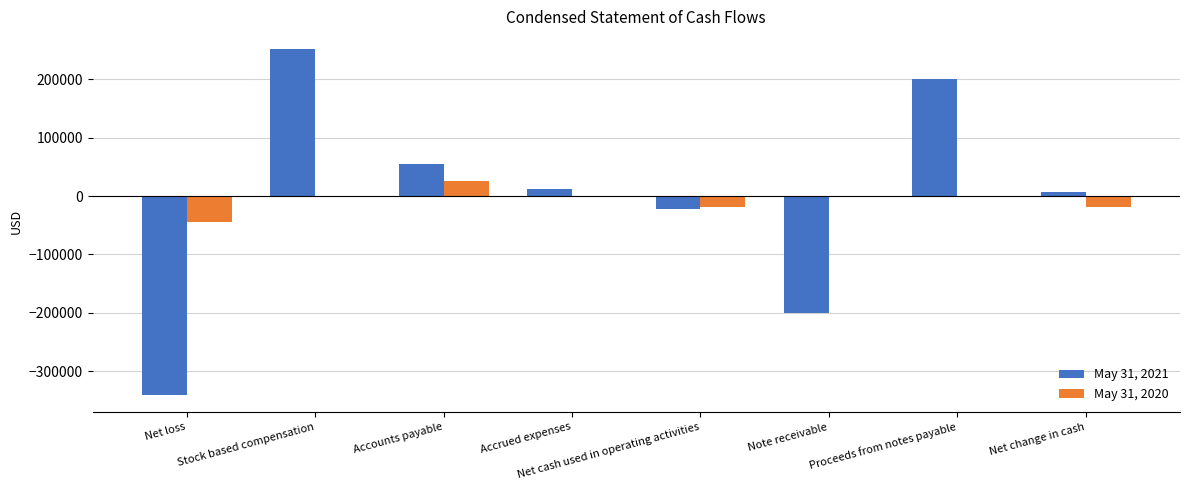

Count the number of data series in this chart.

2